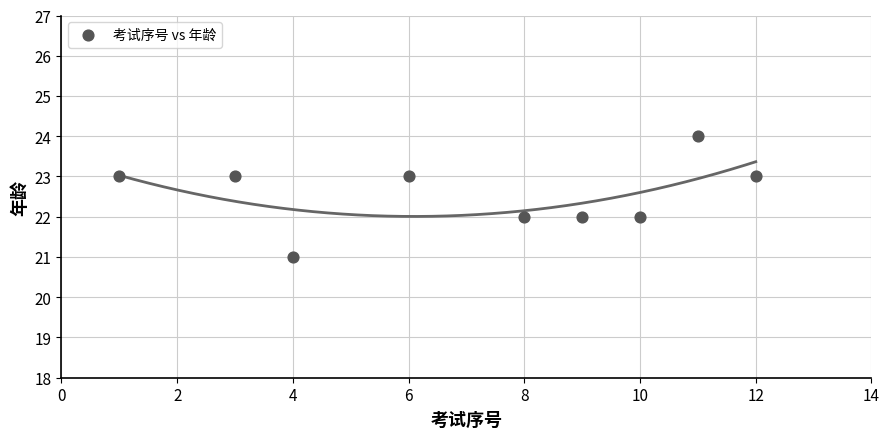

What is the range of X values (max minus min)?

11